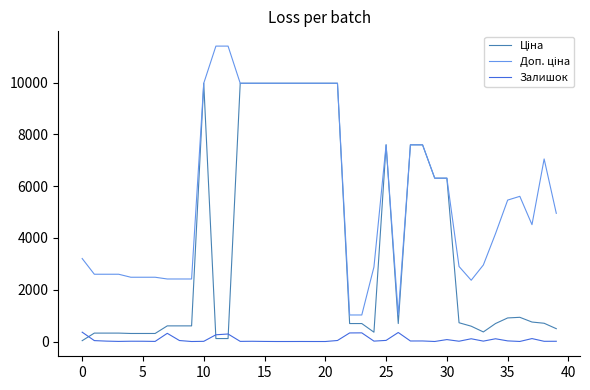

Is this an area chart (filled region under the line)?

No